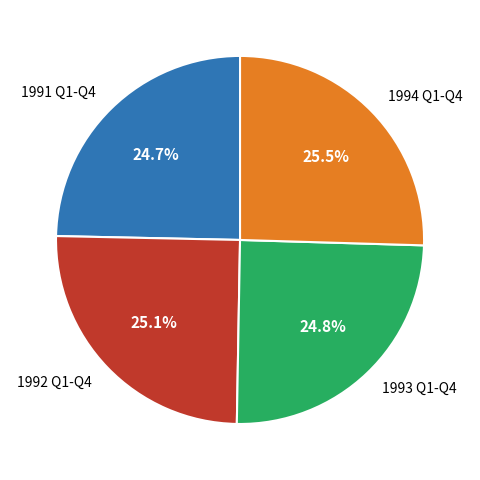

Combined, do 1994 Q1-Q4 and 1992 Q1-Q4 account for over 50%?

Yes